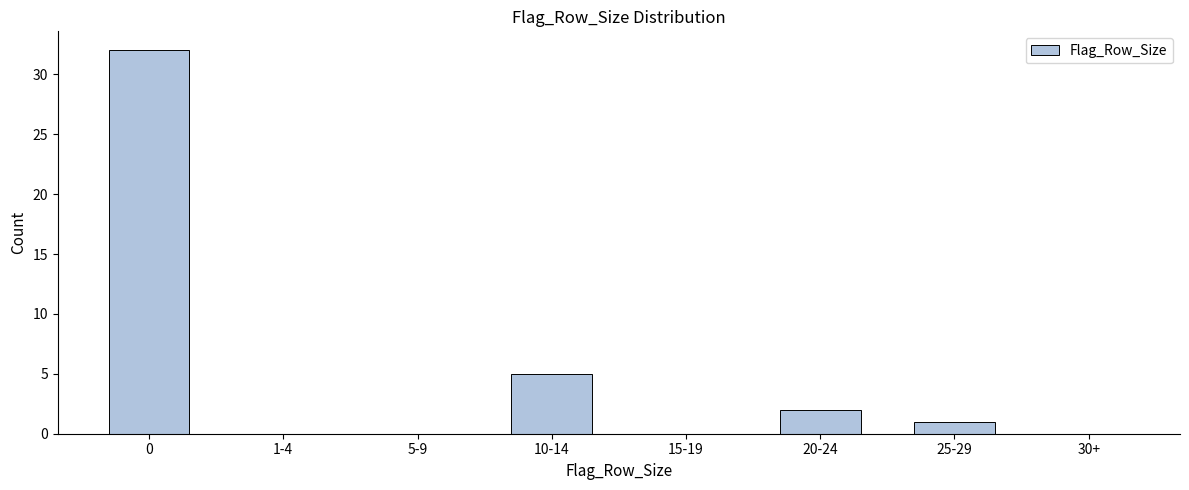

Reading right to left, list all the values displayed in this chart.

30+=0	25-29=1	20-24=2	15-19=0	10-14=5	5-9=0	1-4=0	0=32